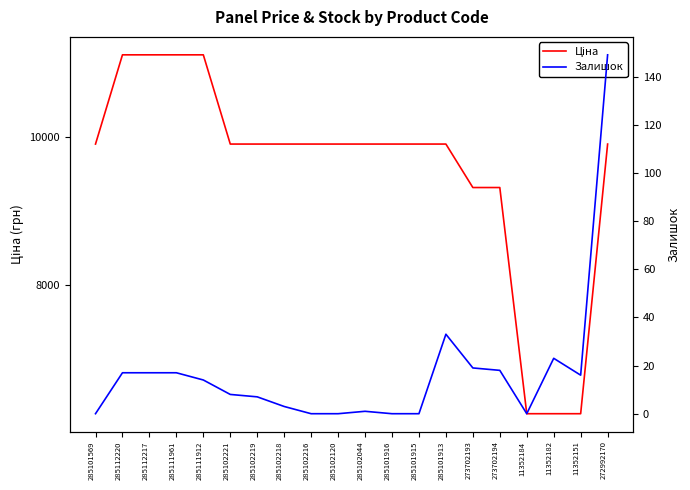

Reading left to right, extract all data points from this chart.

Ціна: 285101569=9908.5	285112220=11113.6	285112217=11113.6	285111961=11113.6	285111912=11113.6	285102221=9908.5	285102219=9908.5	285102218=9908.5	285102216=9908.5	285102120=9908.5	285102044=9908.5	285101916=9908.5	285101915=9908.5	285101913=9908.5	273702193=9321.4	273702194=9321.4	11352184=6266.7	11352182=6266.7	11352151=6266.7	272992170=9908.5
Залишок: 285101569=0.0	285112220=17.0	285112217=17.0	285111961=17.0	285111912=14.0	285102221=8.0	285102219=7.0	285102218=3.0	285102216=0.0	285102120=0.0	285102044=1.0	285101916=0.0	285101915=0.0	285101913=33.0	273702193=19.0	273702194=18.0	11352184=0.0	11352182=23.0	11352151=16.0	272992170=149.0